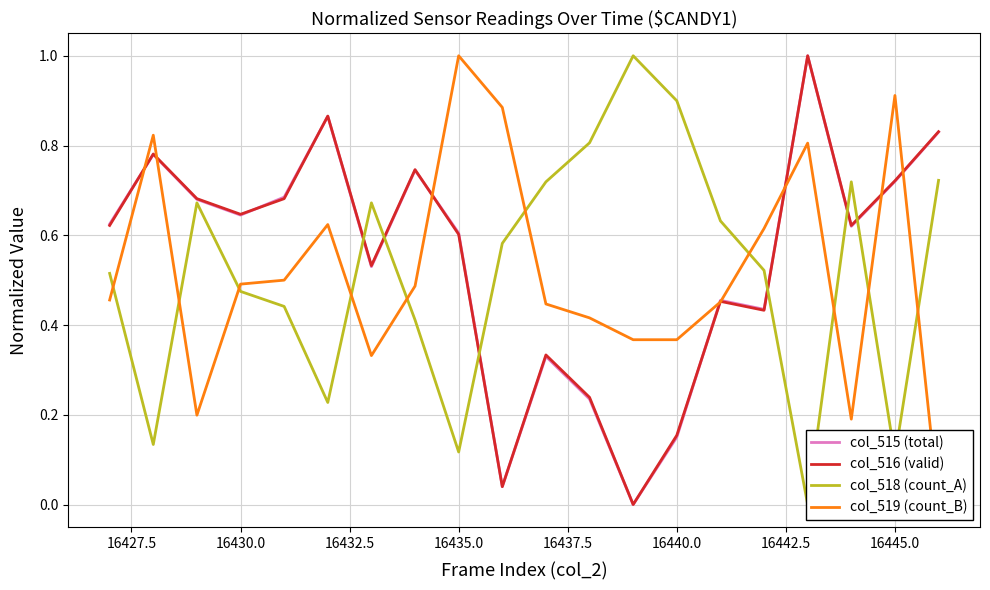

What is the average value of the col_516 (valid) series?

0.5